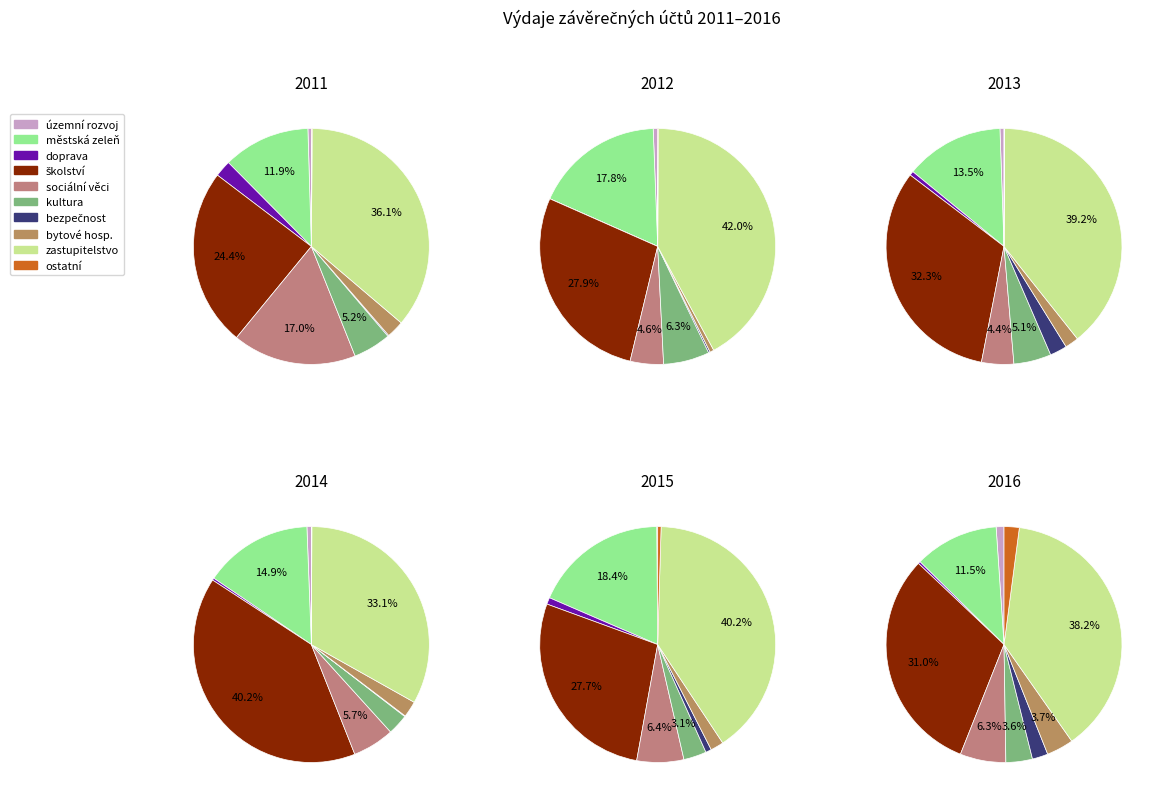

Between bytové hospodářství and městská zeleň a ochrana životního prostředí, which is larger?

městská zeleň a ochrana životního prostředí